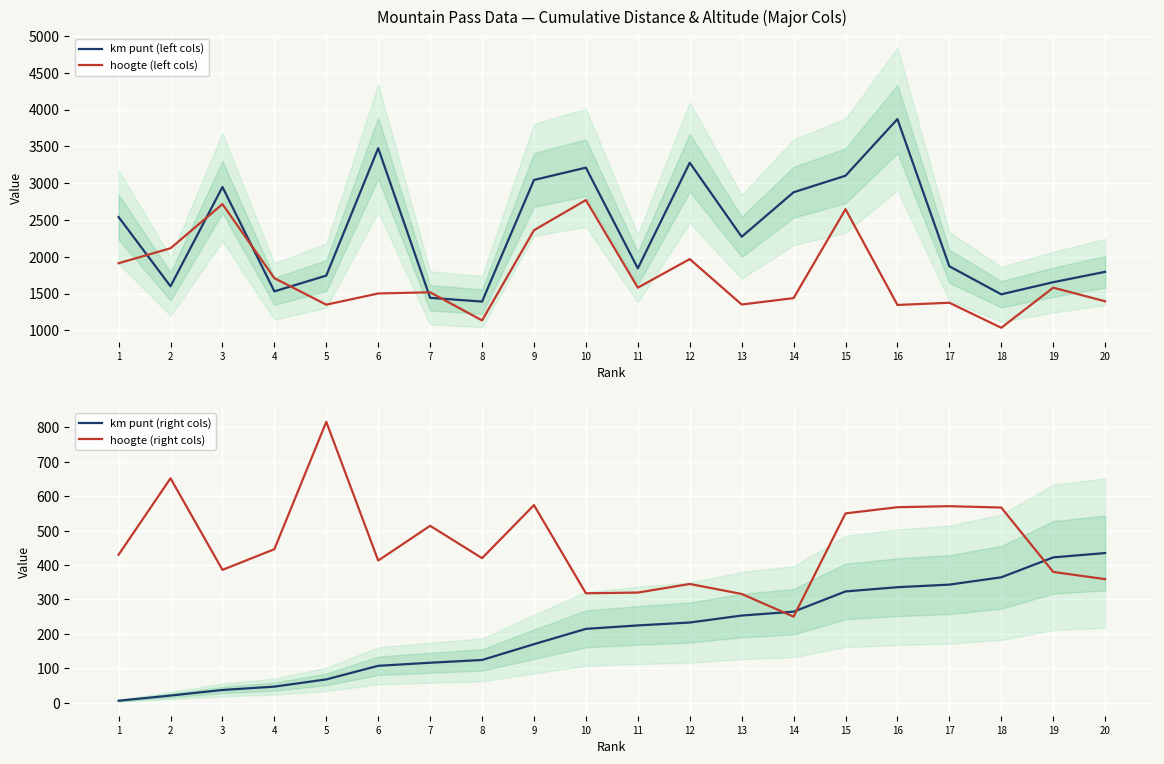

At 7, list the series in order from largest to smallest.

hoogte (left cols), km punt (left cols), hoogte (right cols), km punt (right cols)